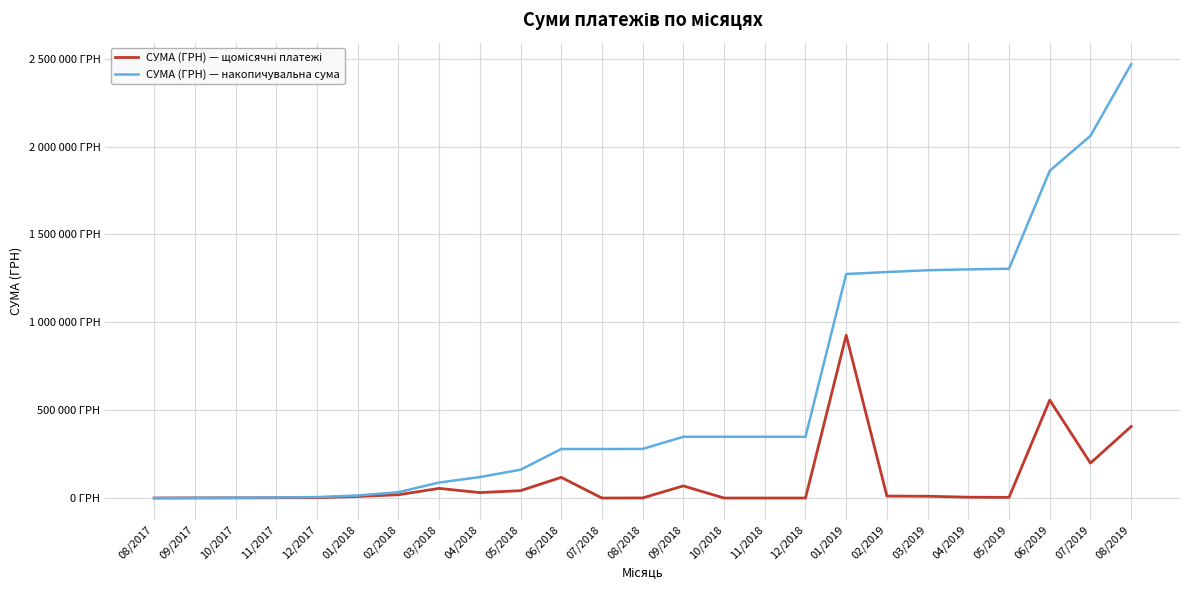

Does the chart have visible grid lines?

Yes